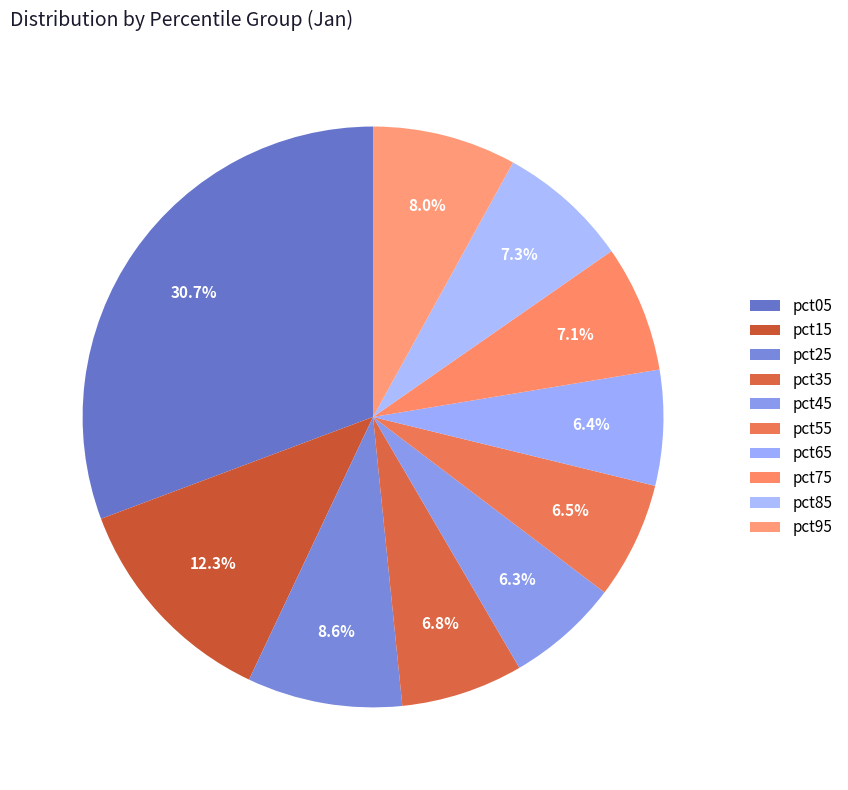

To the nearest percent, what is the average slice percentage?

10%